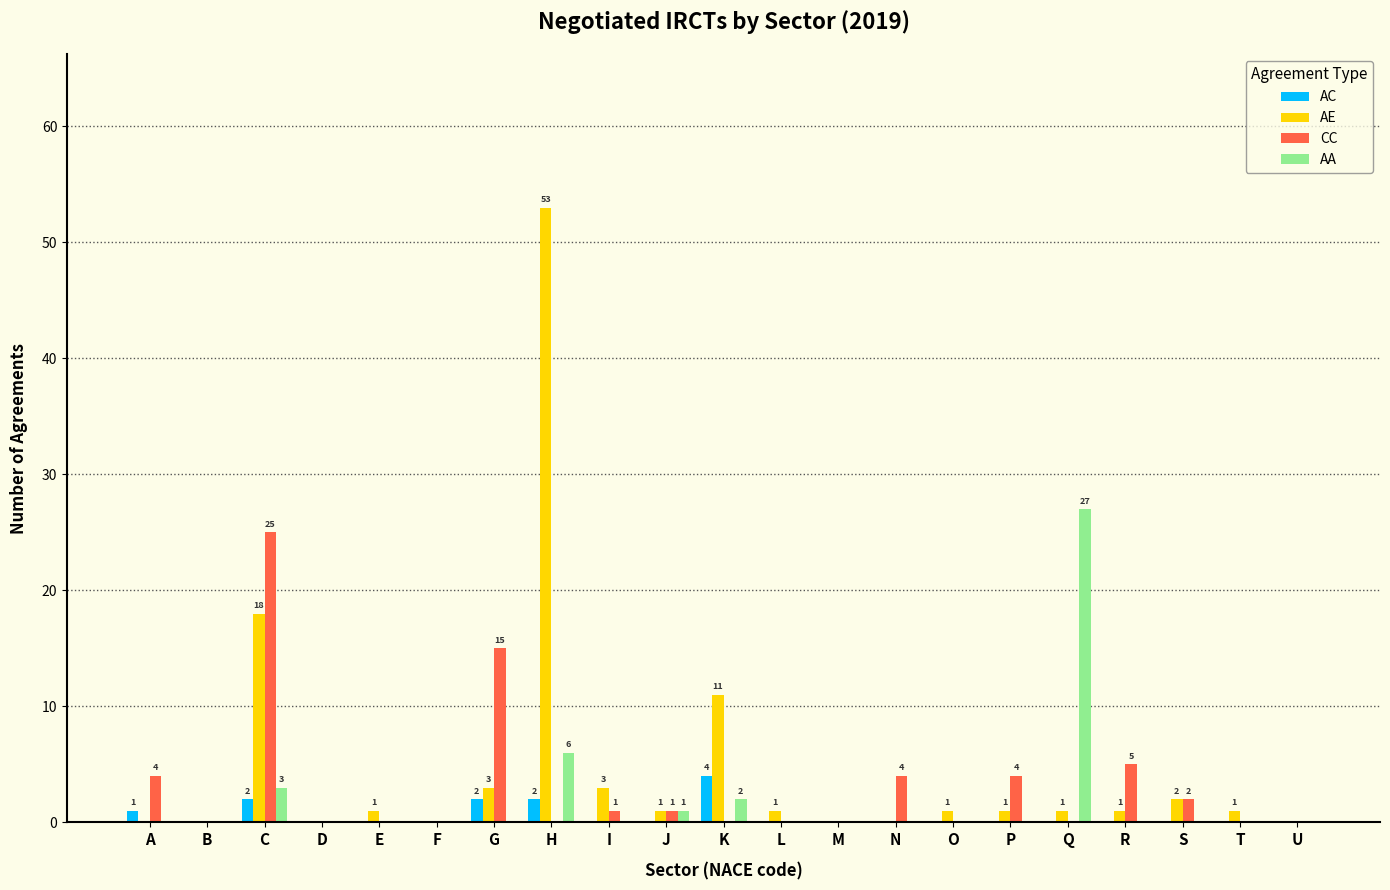

How many groups of bars are there?

21